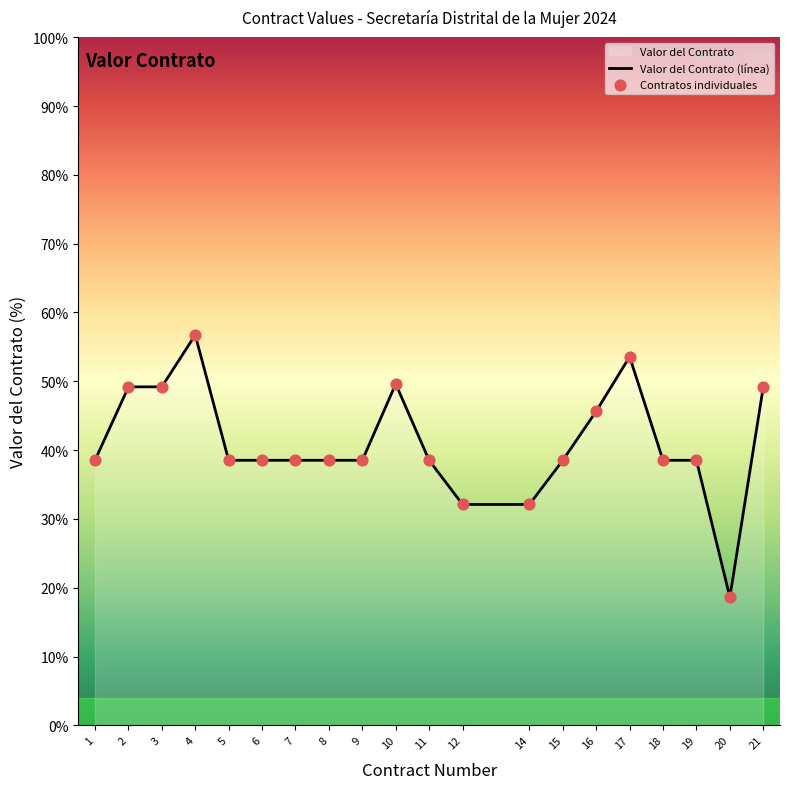

What is the change in value from 8 to 16?

+7.1